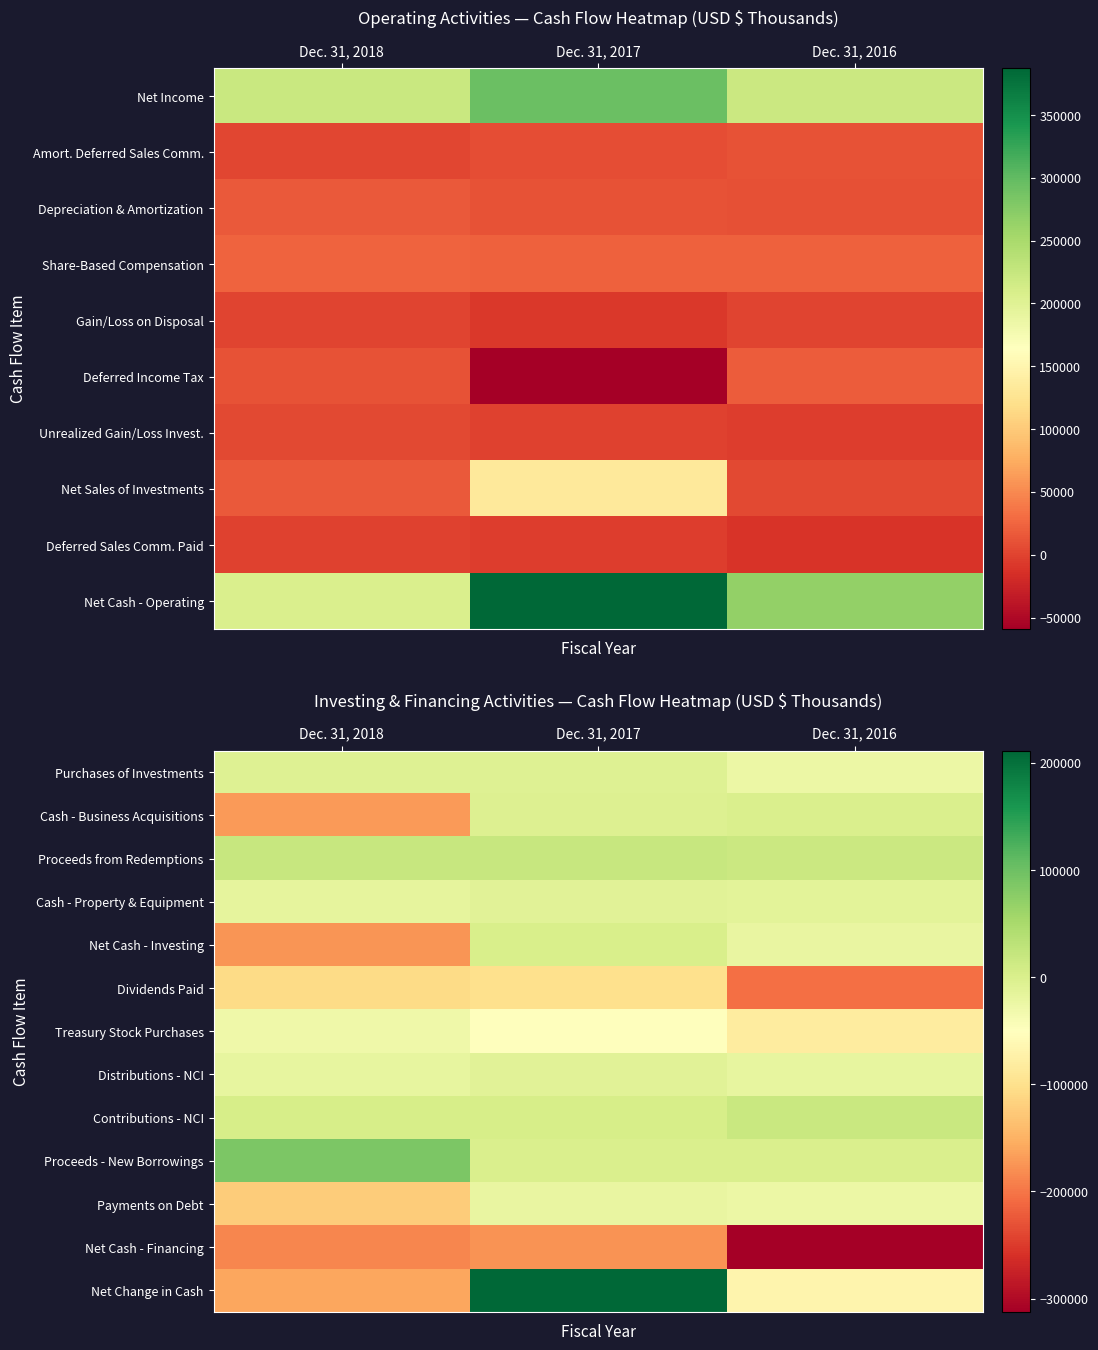

What is the total value across all series at Dec. 31, 2017?

-140520